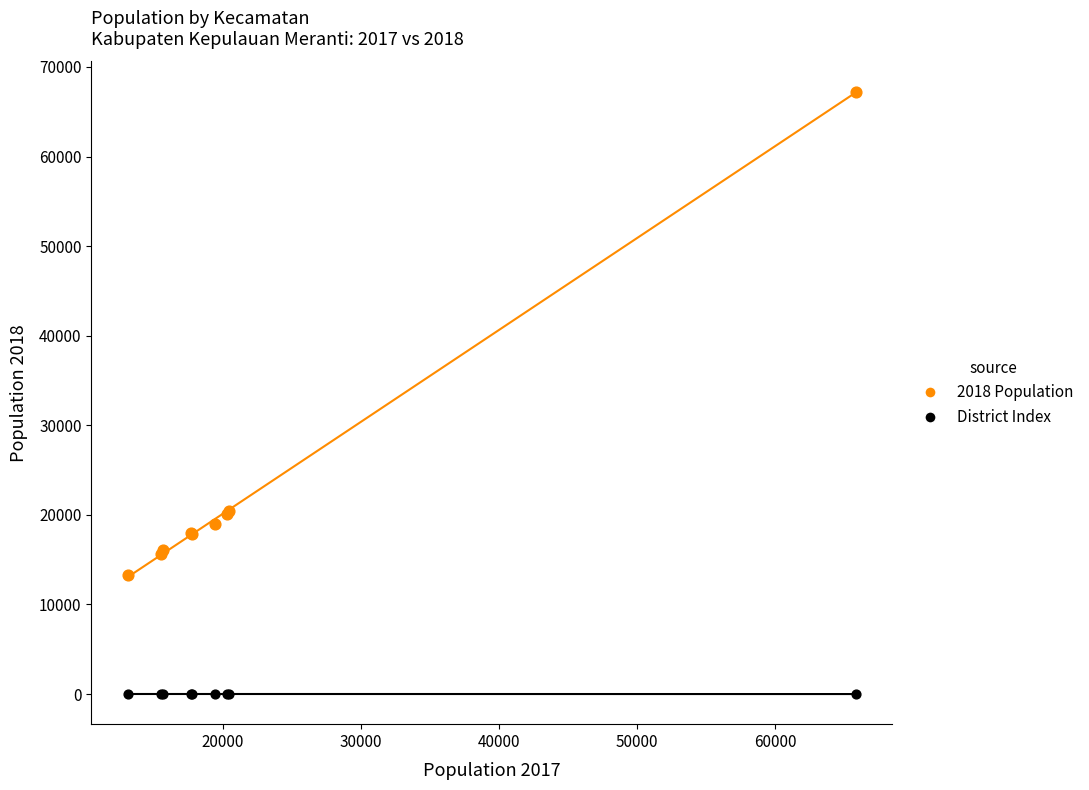

Which series contains the lowest Y value?

District Index